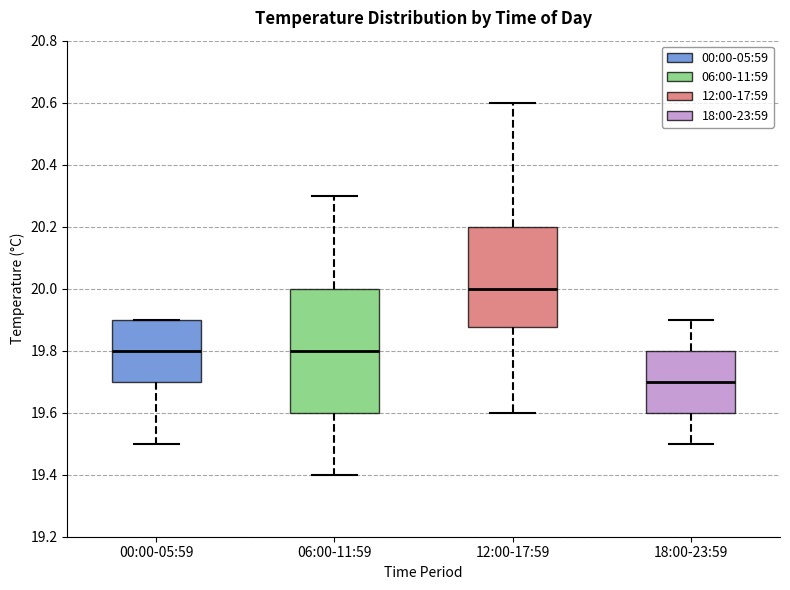

Where is the lower edge of the box for 00:00-05:59 on the y-axis? The values are not printed on the chart, so give them approximately, as read against the axis.

19.70